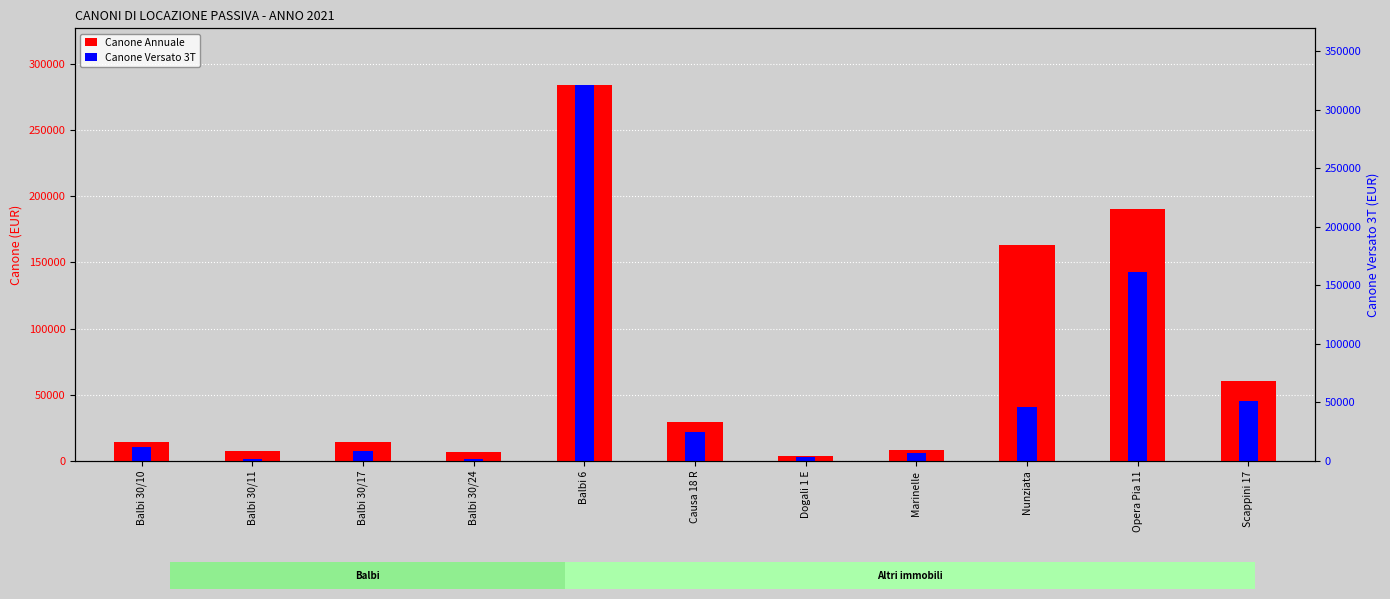

What is the difference between the highest and lowest values at Dogali 1 E?

962.4